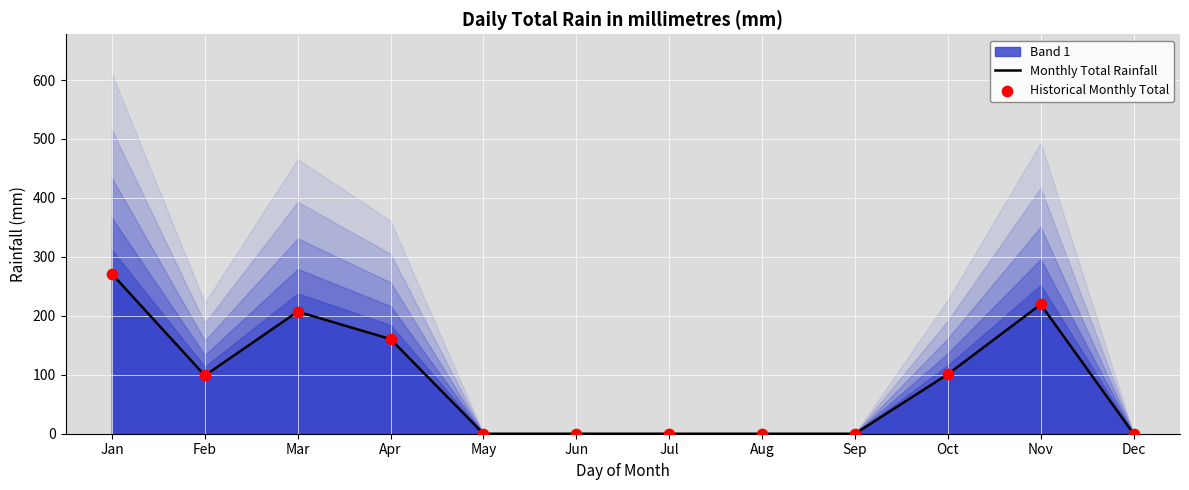

Which series has the largest total across all categories?

Monthly Total Rainfall